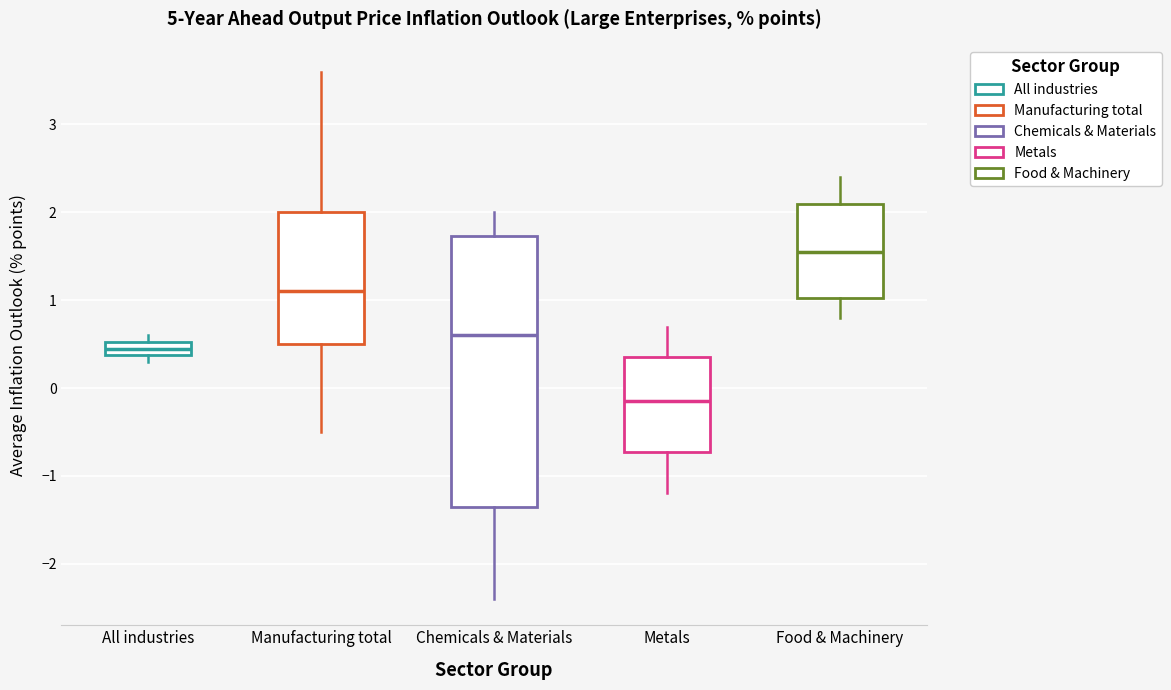

Where is the lower edge of the box for Metals on the y-axis? The values are not printed on the chart, so give them approximately, as read against the axis.

-0.7